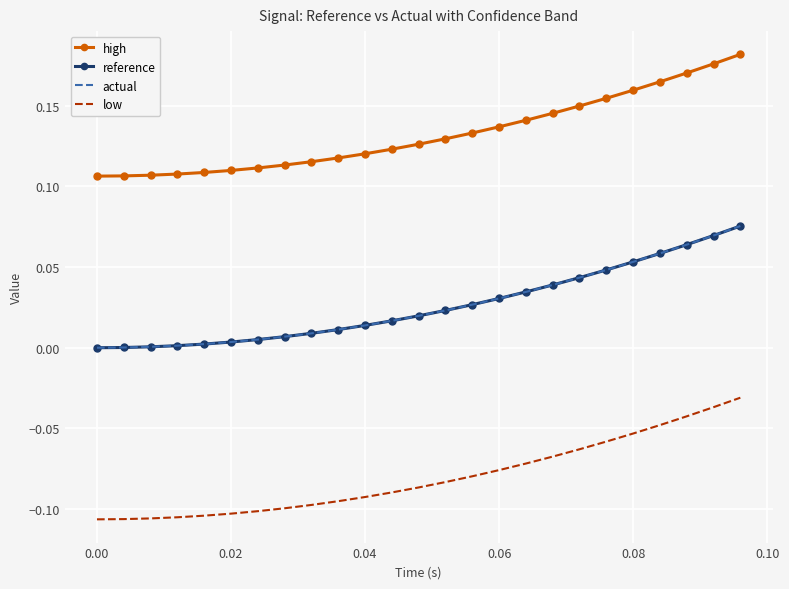

Which series has the largest total across all categories?

high